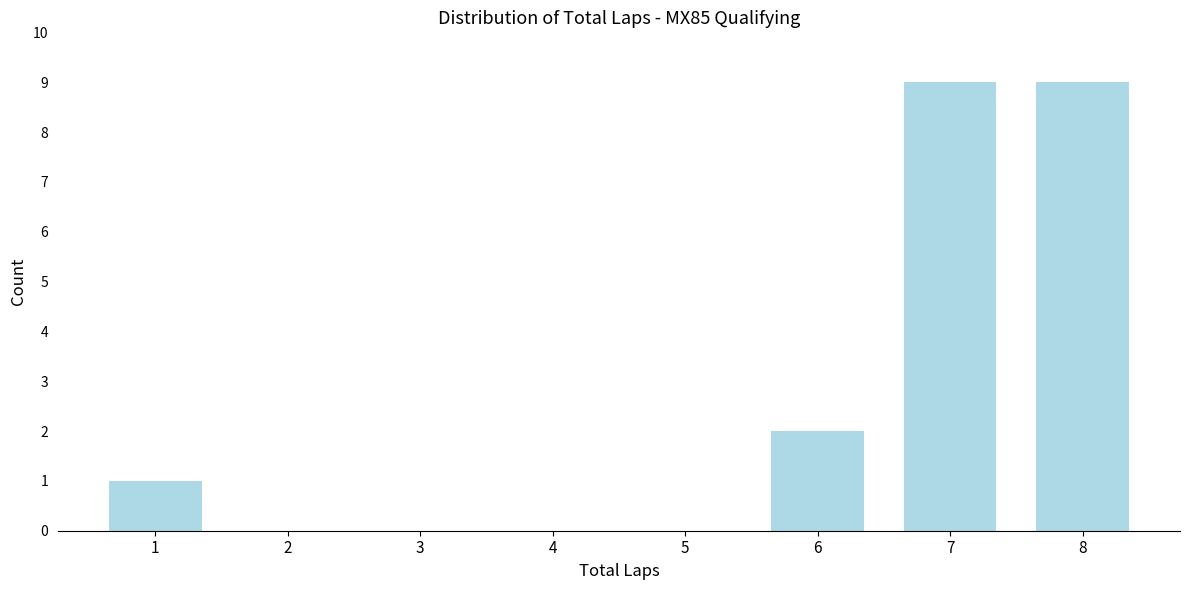

Reading left to right, extract all data points from this chart.

1=1	2=0	3=0	4=0	5=0	6=2	7=9	8=9